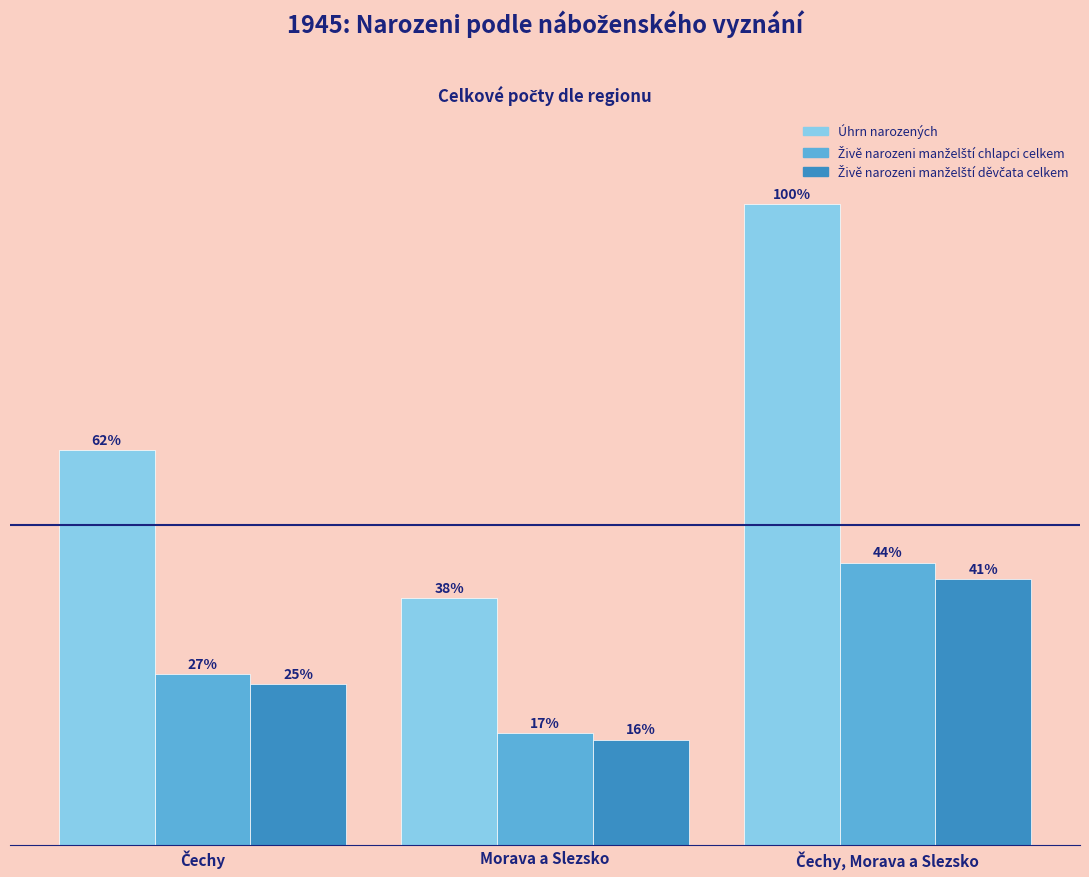

Count the Živě narozeni manželští chlapci celkem values in the range 28222 to 71261.

3